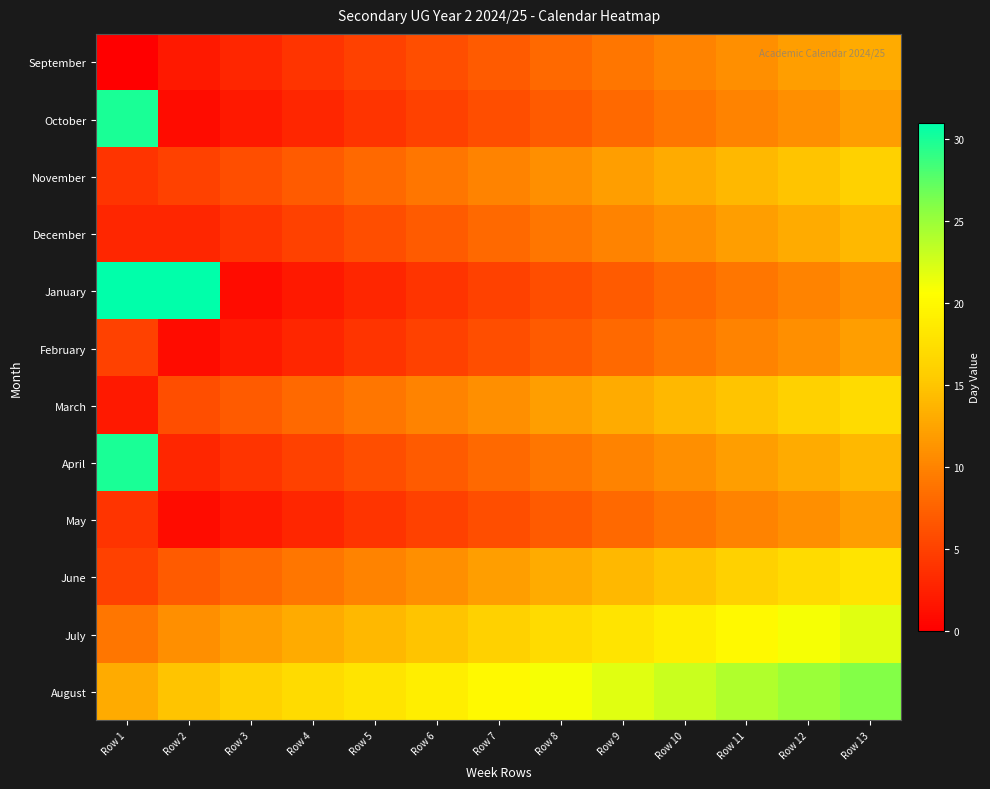

Reading left to right, list all the values displayed in this chart.

September: Row 1=0	Row 2=2	Row 3=3	Row 4=4	Row 5=5	Row 6=6	Row 7=7	Row 8=8	Row 9=9	Row 10=10	Row 11=11	Row 12=12	Row 13=13
October: Row 1=30	Row 2=1	Row 3=2	Row 4=3	Row 5=4	Row 6=5	Row 7=6	Row 8=7	Row 9=8	Row 10=9	Row 11=10	Row 12=11	Row 13=12
November: Row 1=4	Row 2=5	Row 3=6	Row 4=7	Row 5=8	Row 6=9	Row 7=10	Row 8=11	Row 9=12	Row 10=13	Row 11=14	Row 12=15	Row 13=16
December: Row 1=3	Row 2=3	Row 3=4	Row 4=5	Row 5=6	Row 6=7	Row 7=8	Row 8=9	Row 9=10	Row 10=11	Row 11=12	Row 12=13	Row 13=14
January: Row 1=31	Row 2=31	Row 3=1	Row 4=2	Row 5=3	Row 6=4	Row 7=5	Row 8=6	Row 9=7	Row 10=8	Row 11=9	Row 12=10	Row 13=11
February: Row 1=5	Row 2=1	Row 3=2	Row 4=3	Row 5=4	Row 6=5	Row 7=6	Row 8=7	Row 9=8	Row 10=9	Row 11=10	Row 12=11	Row 13=12
March: Row 1=2	Row 2=6	Row 3=7	Row 4=8	Row 5=9	Row 6=10	Row 7=11	Row 8=12	Row 9=13	Row 10=14	Row 11=15	Row 12=16	Row 13=17
April: Row 1=30	Row 2=3	Row 3=4	Row 4=5	Row 5=6	Row 6=7	Row 7=8	Row 8=9	Row 9=10	Row 10=11	Row 11=12	Row 12=13	Row 13=14
May: Row 1=4	Row 2=1	Row 3=2	Row 4=3	Row 5=4	Row 6=5	Row 7=6	Row 8=7	Row 9=8	Row 10=9	Row 11=10	Row 12=11	Row 13=12
June: Row 1=5	Row 2=7	Row 3=8	Row 4=9	Row 5=10	Row 6=11	Row 7=12	Row 8=13	Row 9=14	Row 10=15	Row 11=16	Row 12=17	Row 13=18
July: Row 1=9	Row 2=11	Row 3=12	Row 4=13	Row 5=14	Row 6=15	Row 7=16	Row 8=17	Row 9=18	Row 10=19	Row 11=20	Row 12=21	Row 13=22
August: Row 1=13	Row 2=15	Row 3=16	Row 4=17	Row 5=18	Row 6=19	Row 7=20	Row 8=21	Row 9=22	Row 10=23	Row 11=24	Row 12=25	Row 13=26